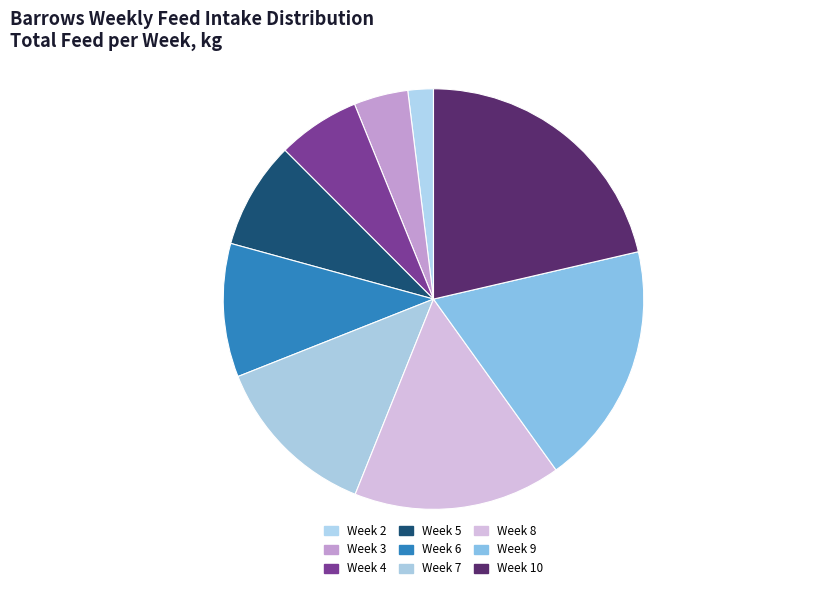

Does Week 9 represent more than half of the total?

No